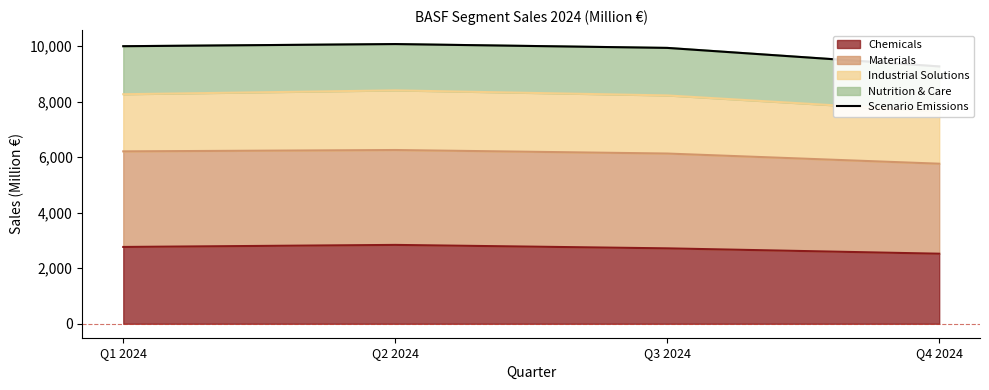

Rank the categories by value from lowest to highest.

Q4 2024, Q3 2024, Q1 2024, Q2 2024